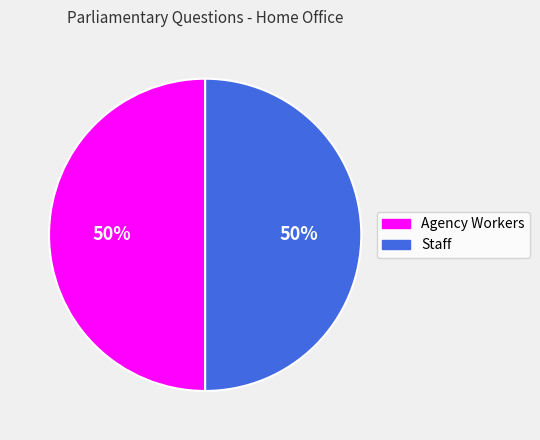

What is the ratio of the value at Staff to the value at Agency Workers?

1.0